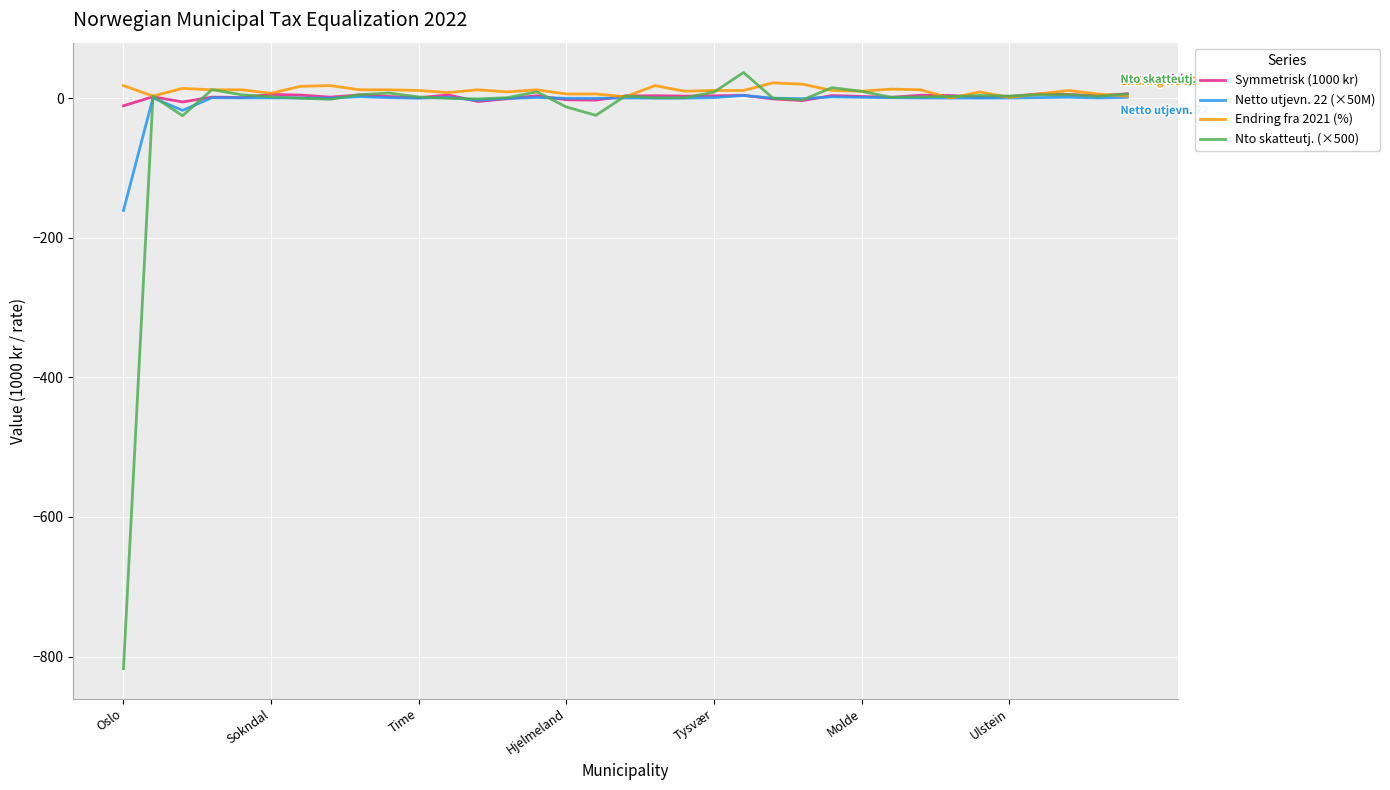

Which series has the widest spread of values?

Nto skatteutj. (×500)